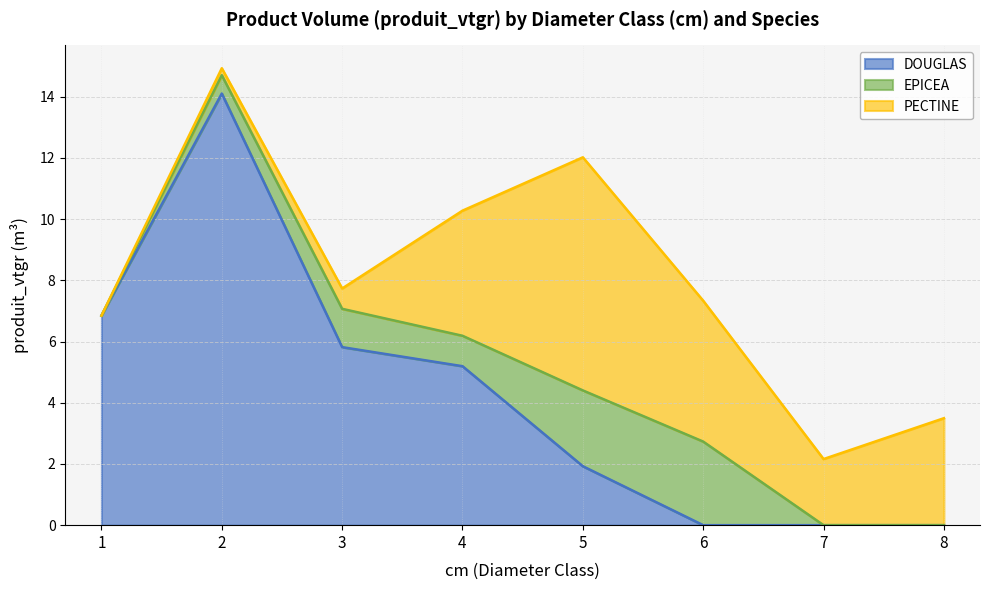

What is the value of the EPICEA point at the 6th from the left?

2.7